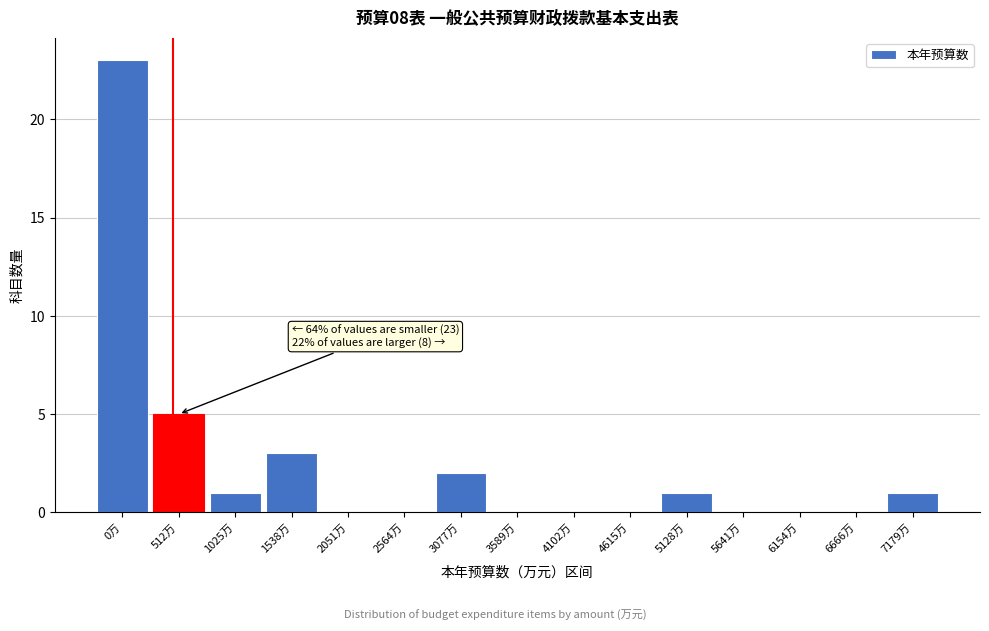

Reading right to left, list all the values displayed in this chart.

7179万=1	6666万=0	6154万=0	5641万=0	5128万=1	4615万=0	4102万=0	3589万=0	3077万=2	2564万=0	2051万=0	1538万=3	1025万=1	512万=5	0万=23